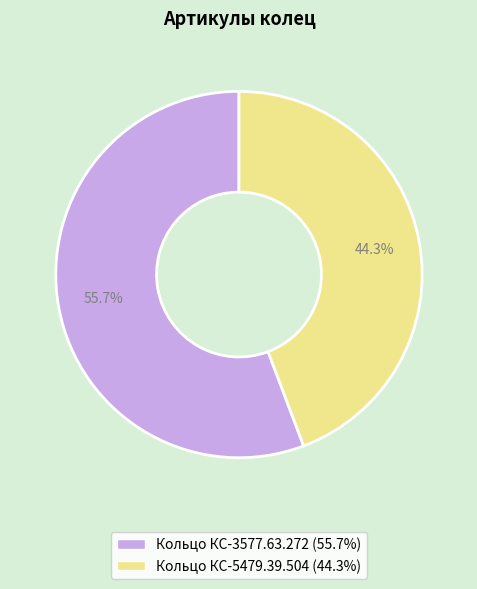

True or false: Кольцо КС-3577.63.272 accounts for 56% of the total.

True